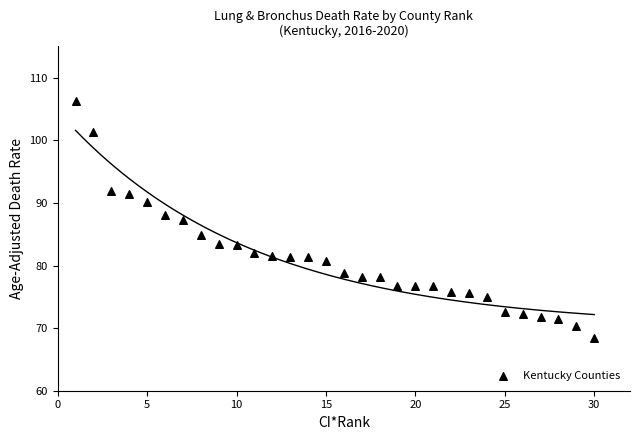

What is the range of X values (max minus min)?

29.0